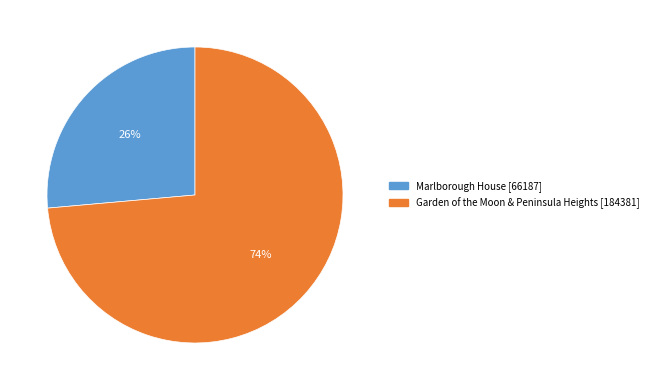

Is there a majority slice in this chart?

Yes